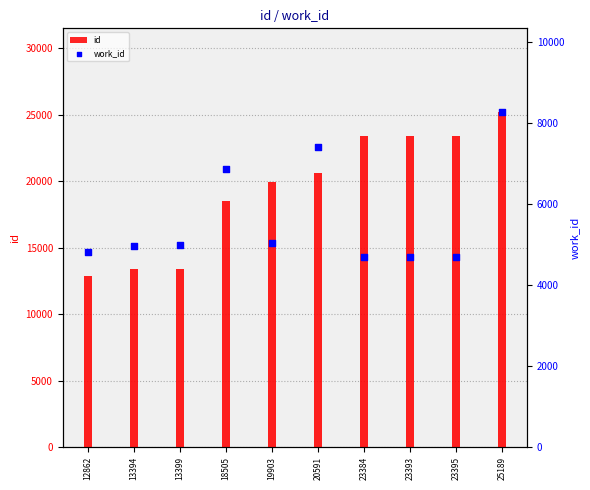

What is the total value across all series at 18505?

25384